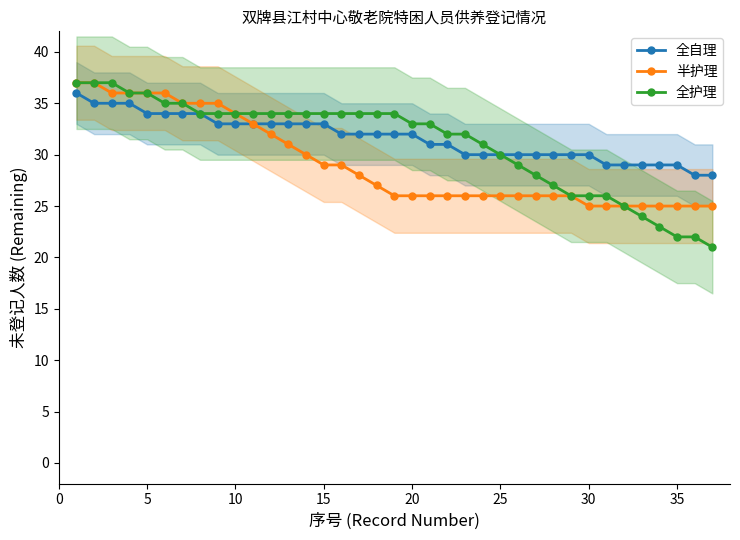

The value of 半护理 at 35 is 25. True or false?

True